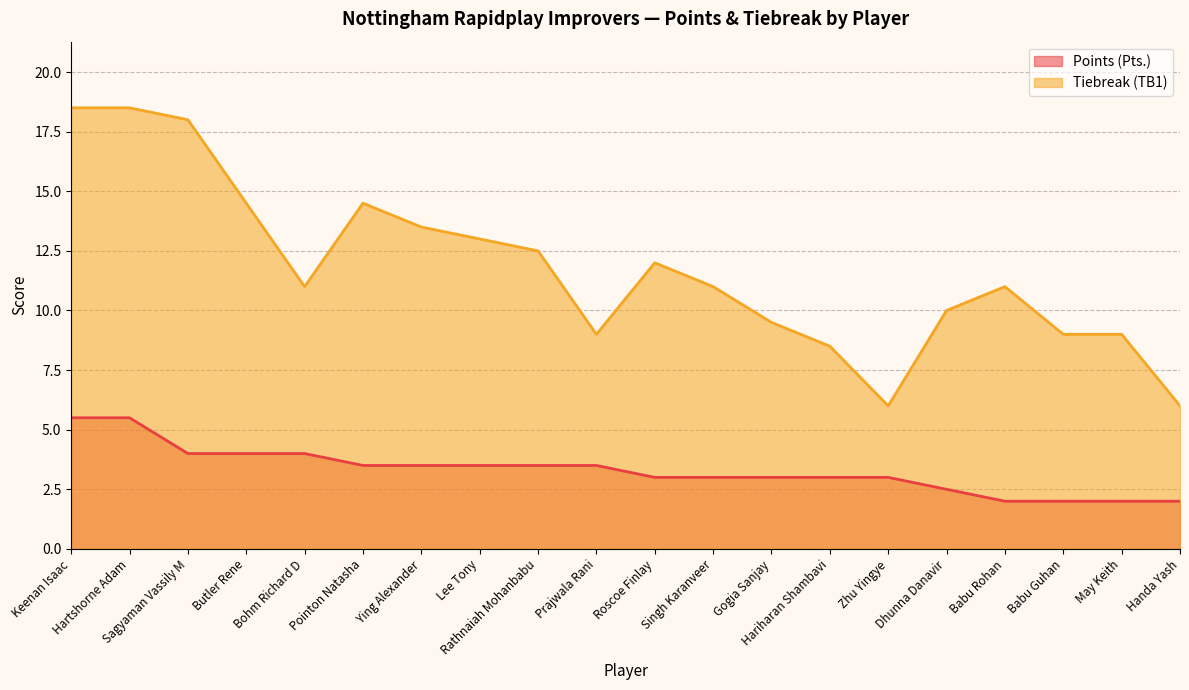

What is the sum of the Tiebreak (TB1) values at Prajwala Rani and Babu Guhan?

18.0